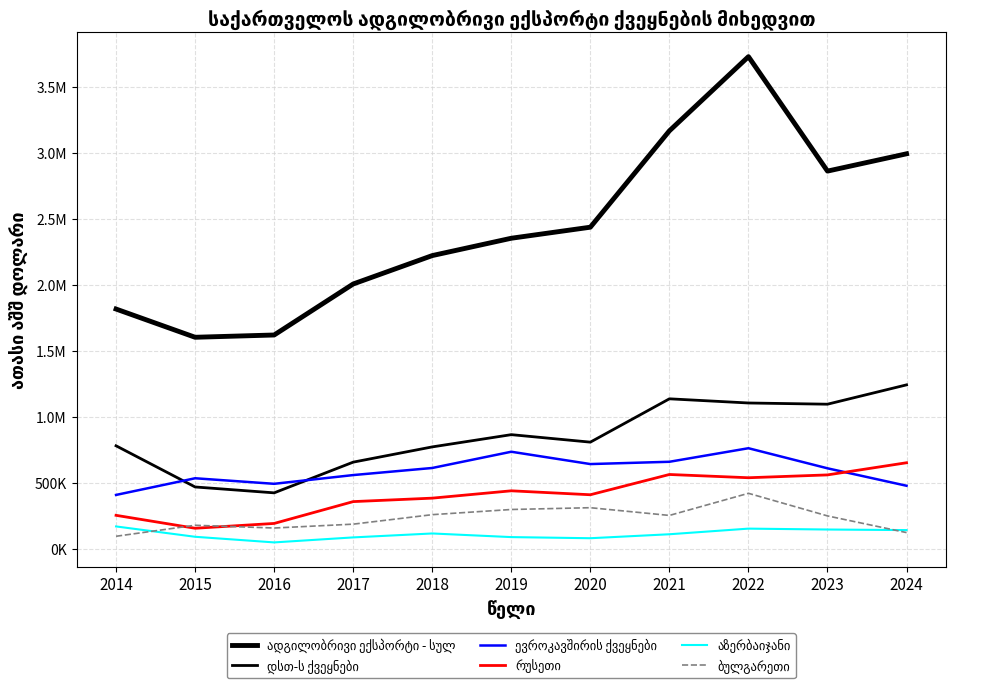

Does the chart display data point markers on the line(s)?

No